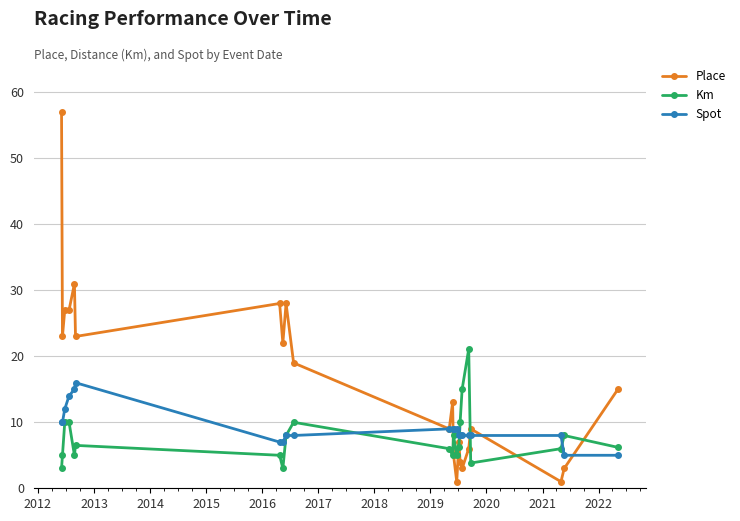

How many interior local valleys does the Km series have?

5